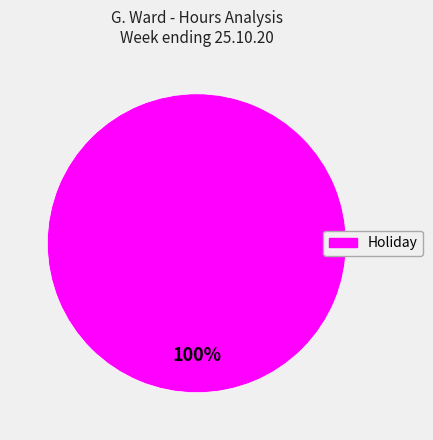

Is there any slice that represents more than half of the pie?

Yes